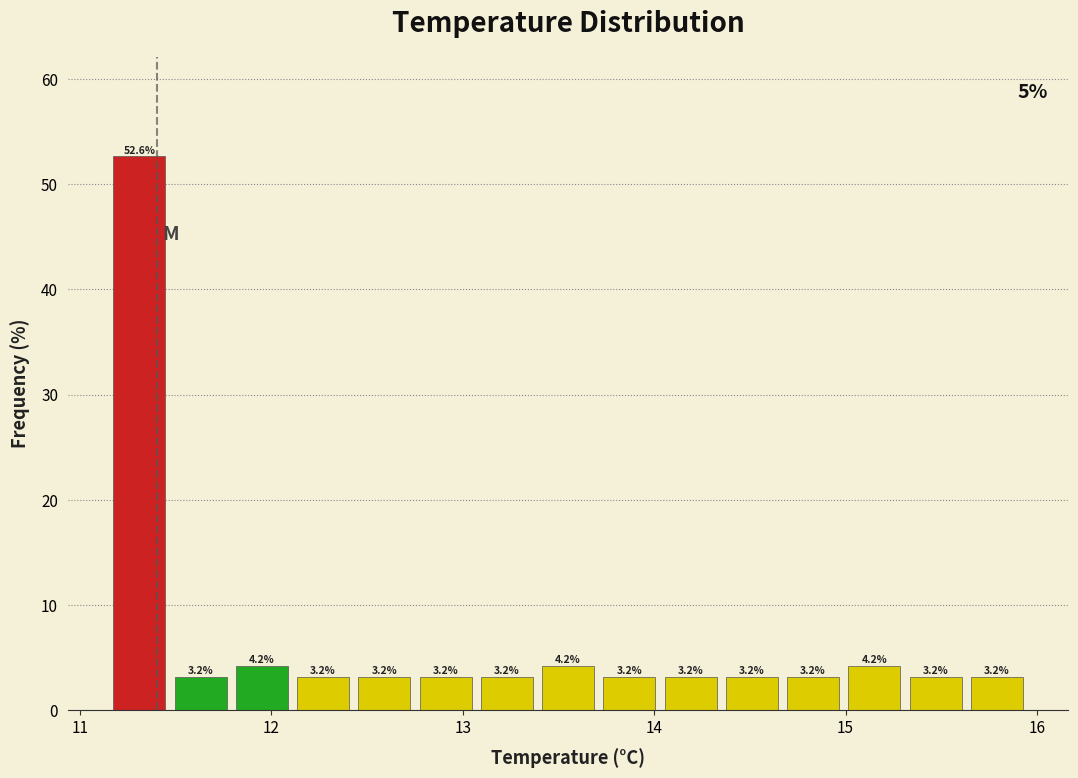

Around what value on the x-axis is the tallest bar? Give the approximate position of its centre, as read against the axis.

11.3